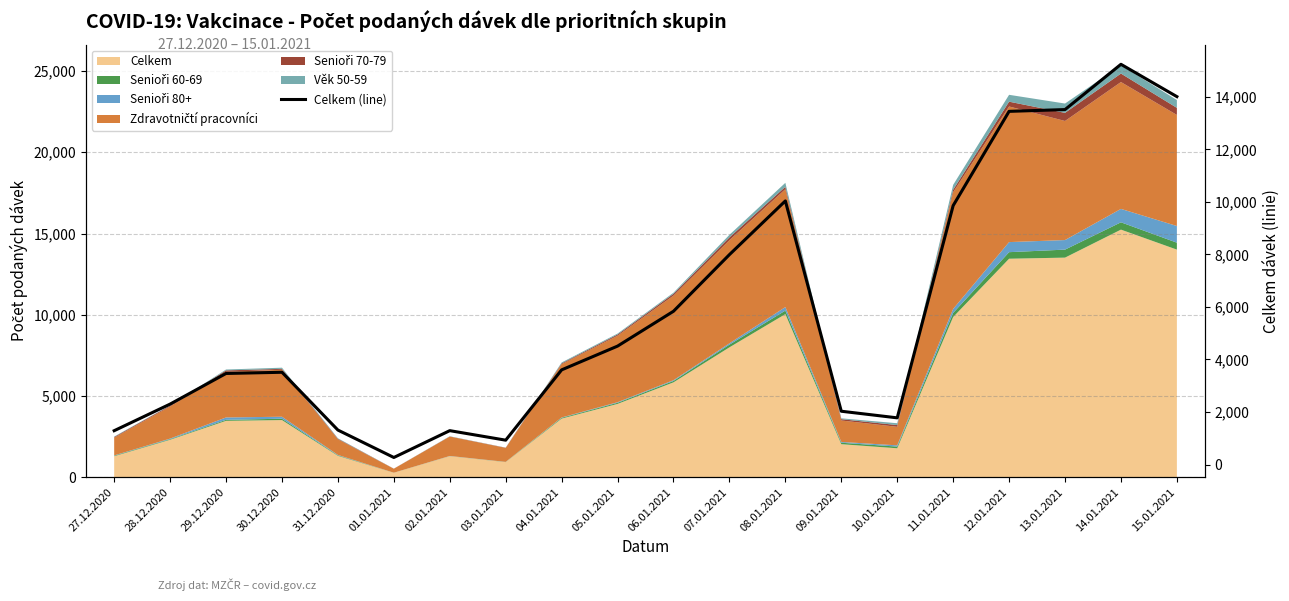

What is the maximum value shown in the chart?

15239